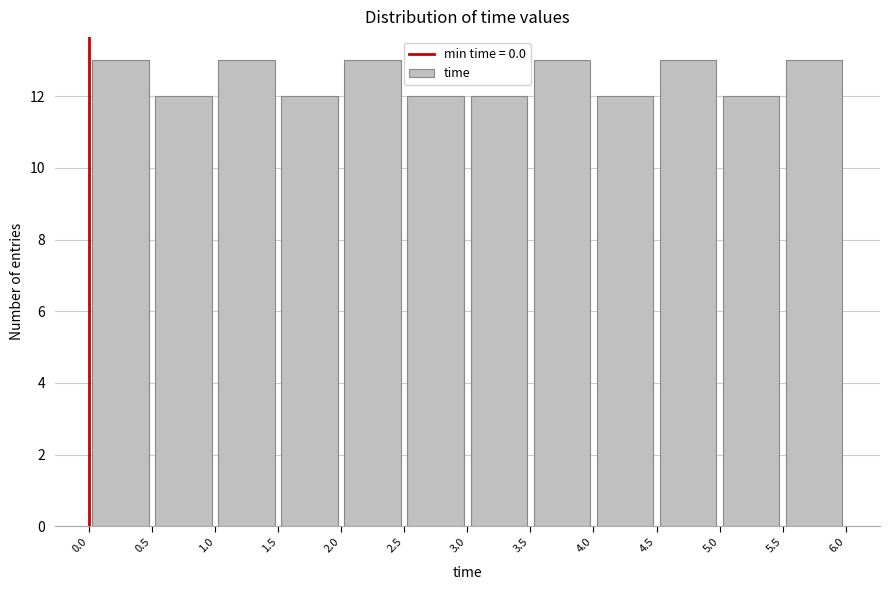

Reading left to right, transcribe this chart: for each bar, give the range it covers on the x-axis and its height. The values are not printed on the chart, so give them approximately, as read against the axis.

0.0 to 0.5: 13
0.5 to 1.0: 12
1.0 to 1.5: 13
1.5 to 2.0: 12
2.0 to 2.5: 13
2.5 to 3.0: 12
3.0 to 3.5: 12
3.5 to 4.0: 13
4.0 to 4.5: 12
4.5 to 5.0: 13
5.0 to 5.5: 12
5.5 to 6.0: 13